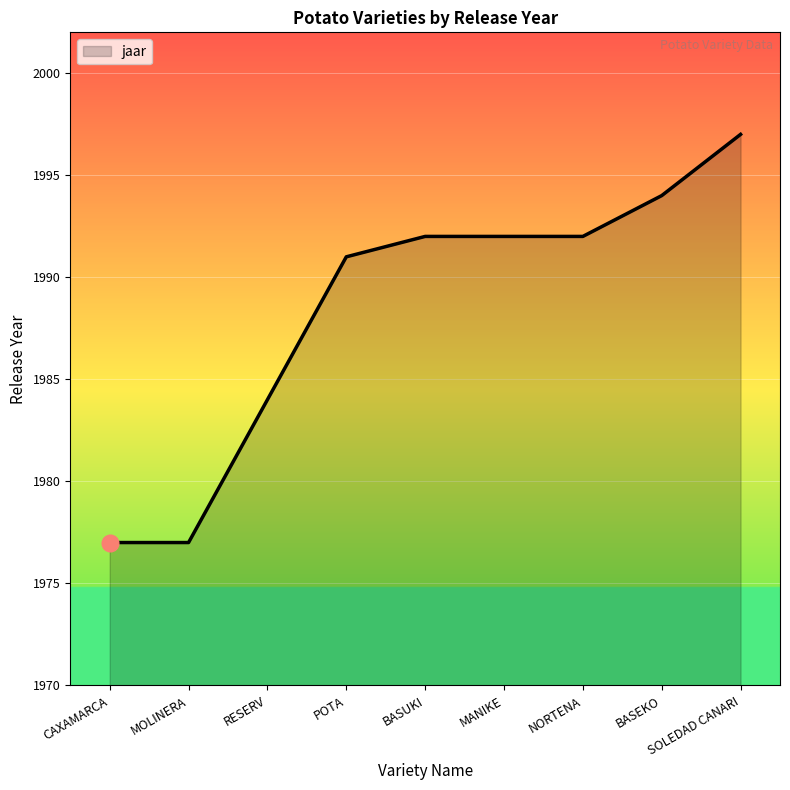

What is the smallest value displayed?

1977